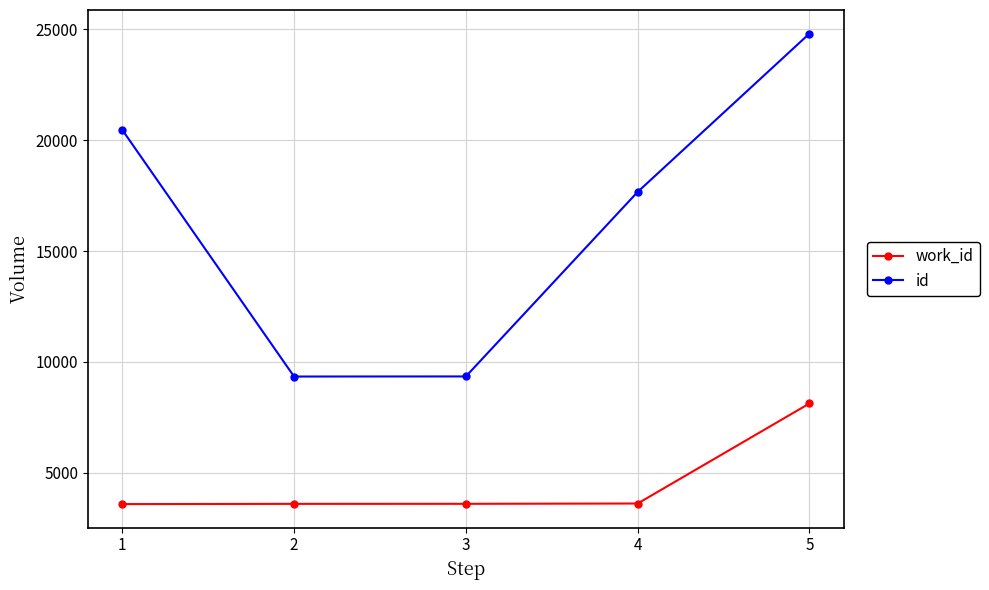

What is the total value across all series at 2?

12943